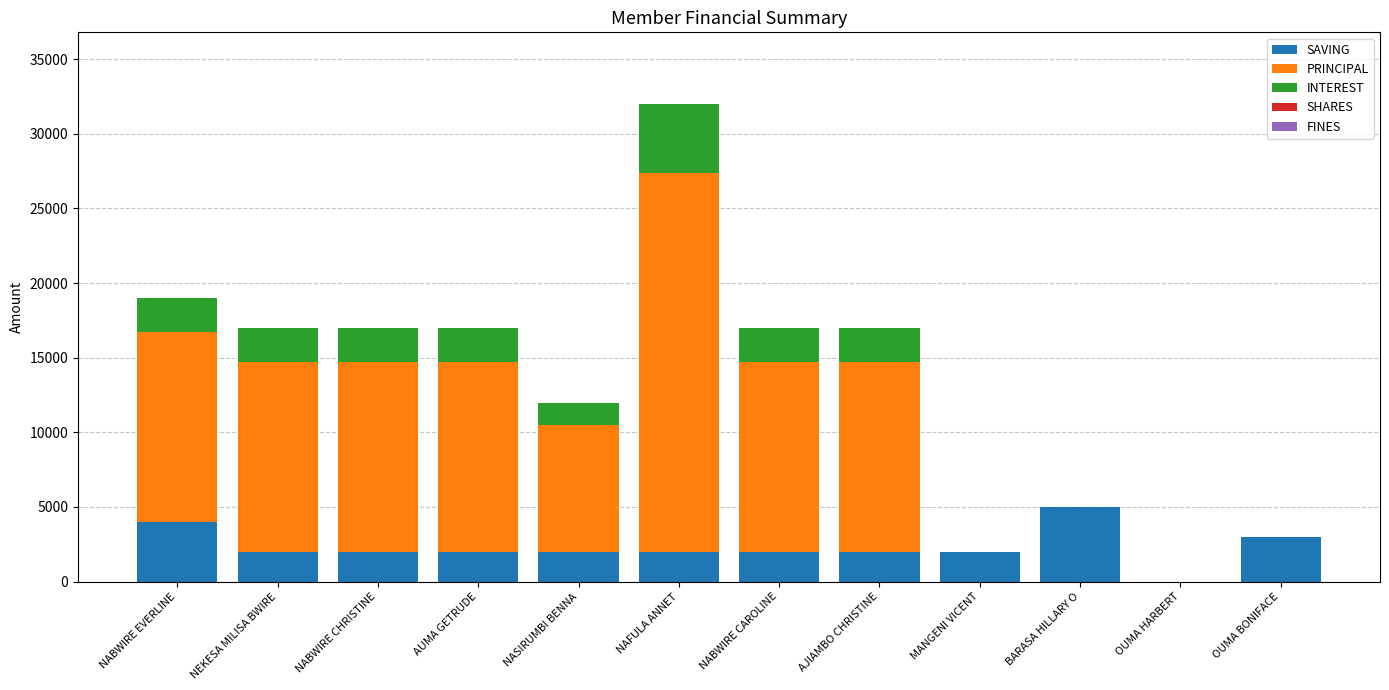

True or false: SAVING has a value of 3000 at OUMA BONIFACE.

True